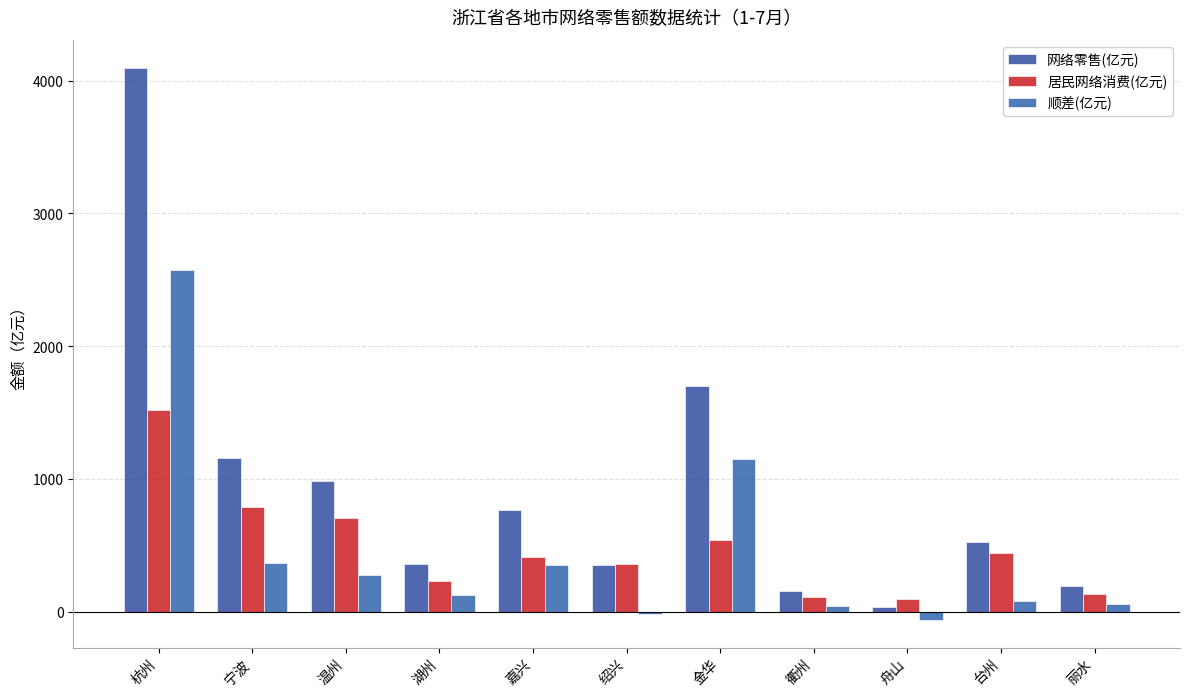

How many values in the 网络零售(亿元) series are below 527?

5